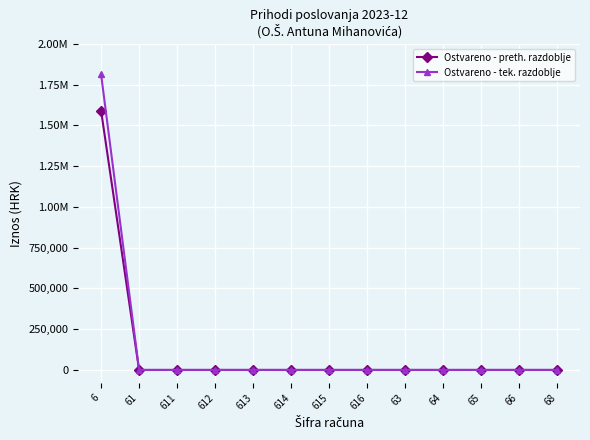

True or false: Ostvareno - tek. razdoblje has a value of 0.0 at 61.

True